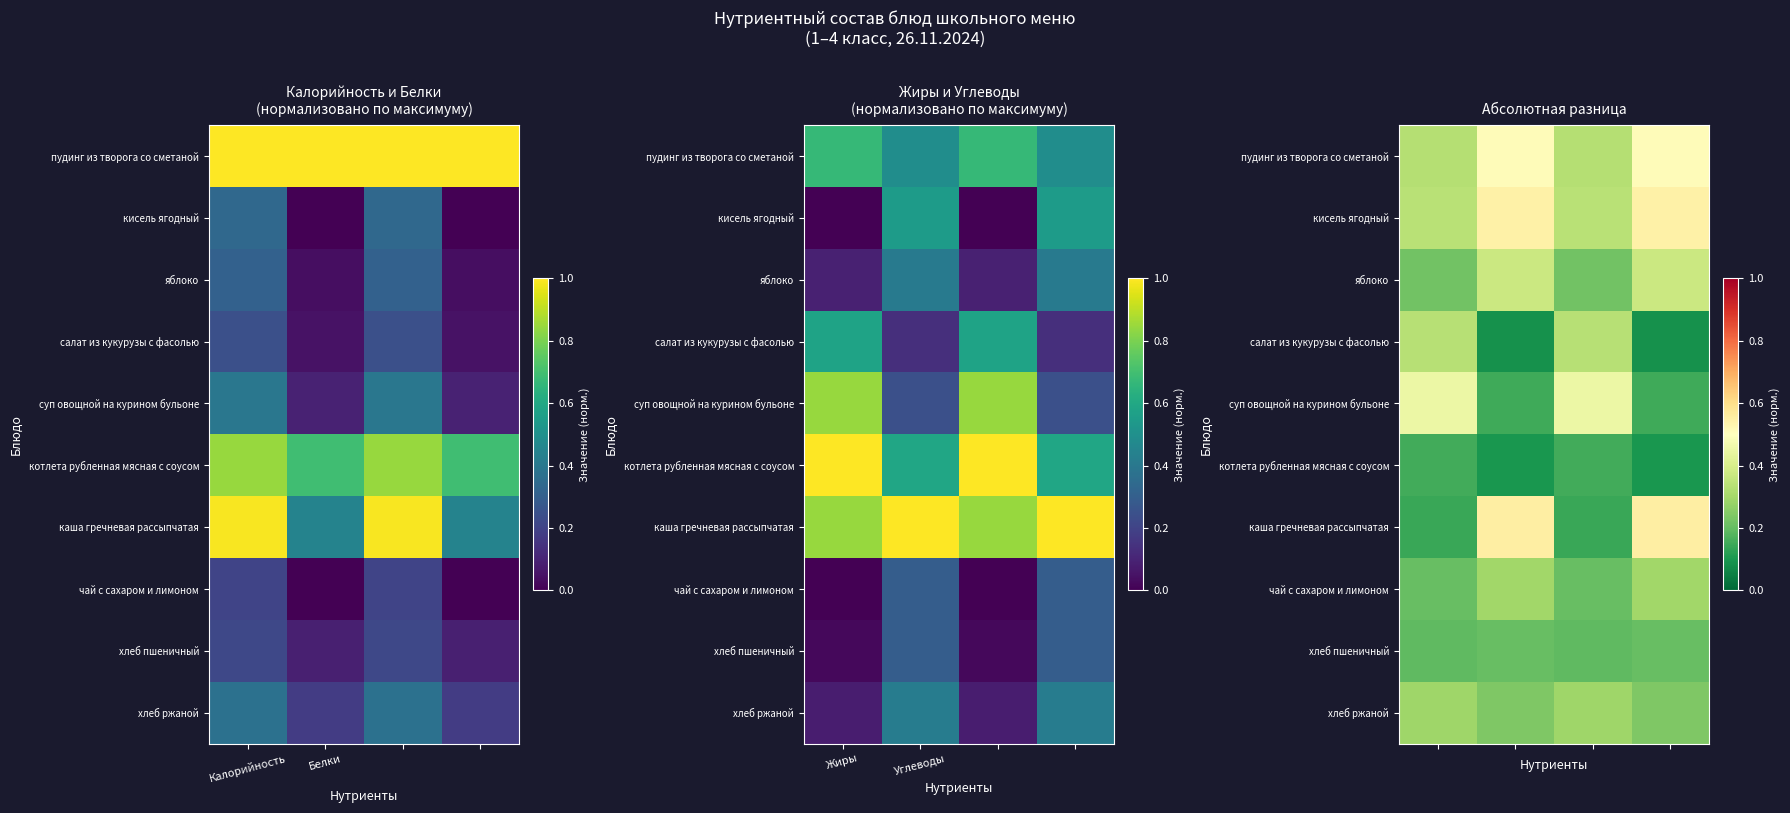

Which has a higher value, 2 or 3?

3